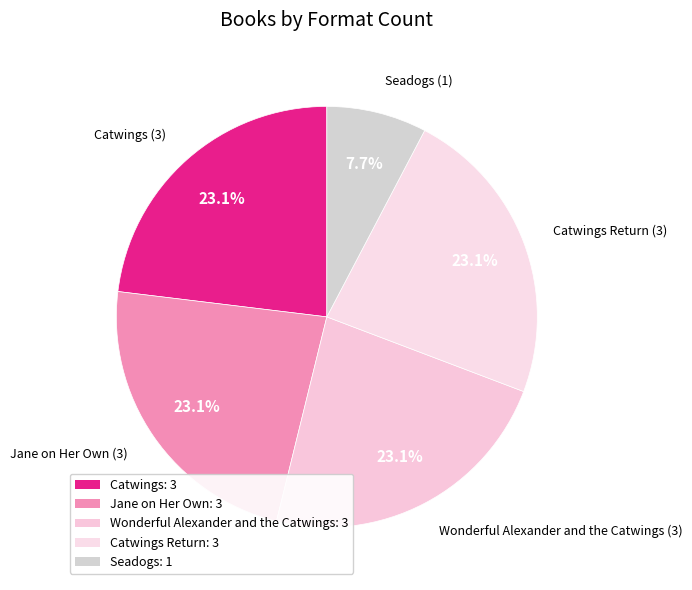

Does Catwings account for over 50% of the chart?

No